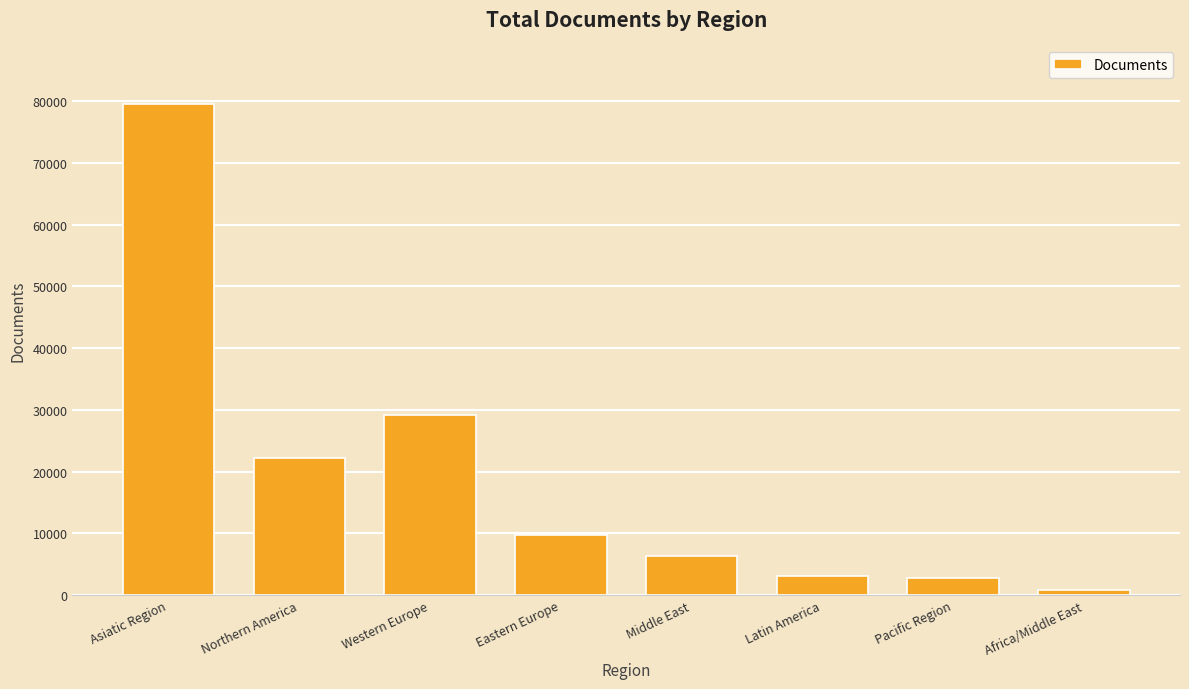

What value does the data have at Middle East, to the nearest 10?

6350